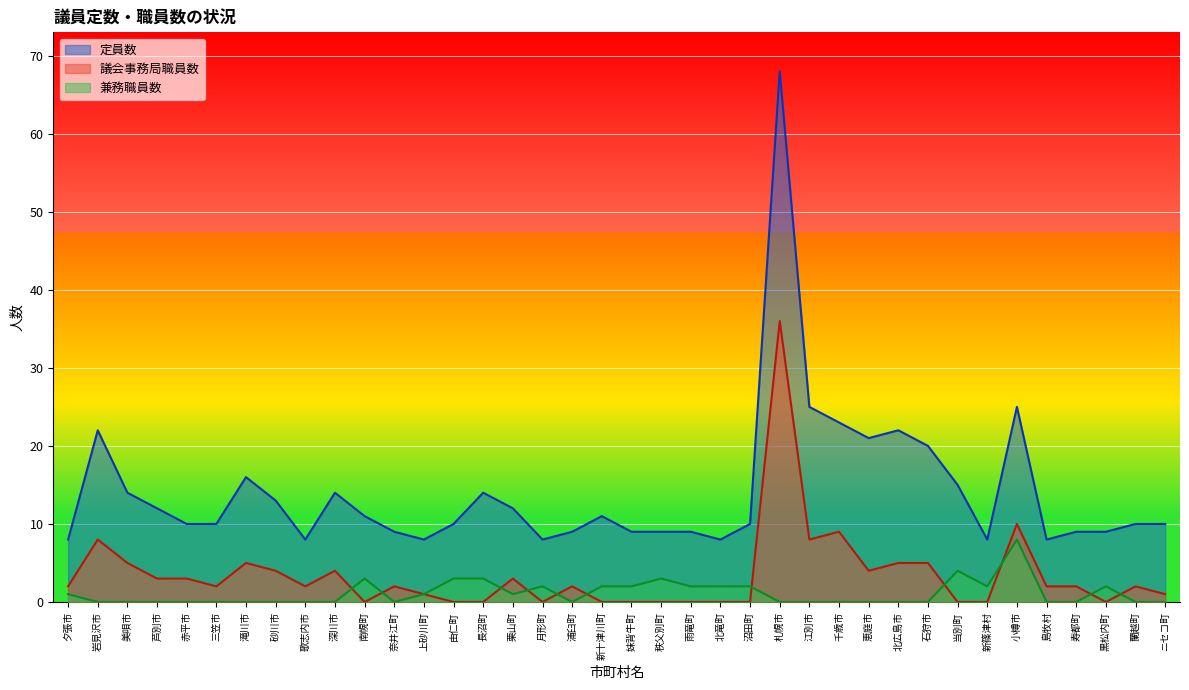

How many interior local valleys does the 議会事務局職員数 series have?

7